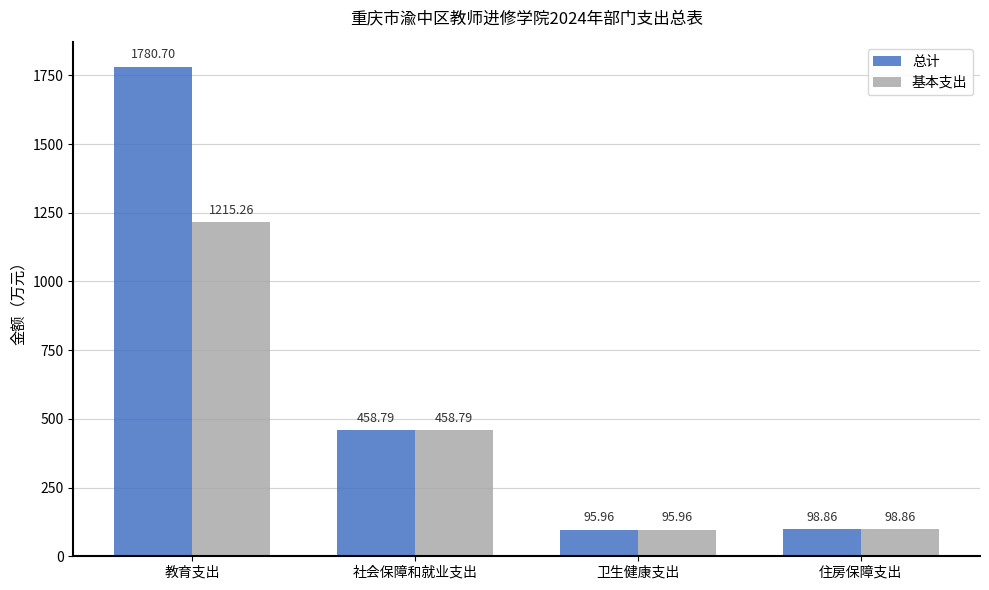

Between 教育支出 and 住房保障支出, which series saw the biggest shift?

总计